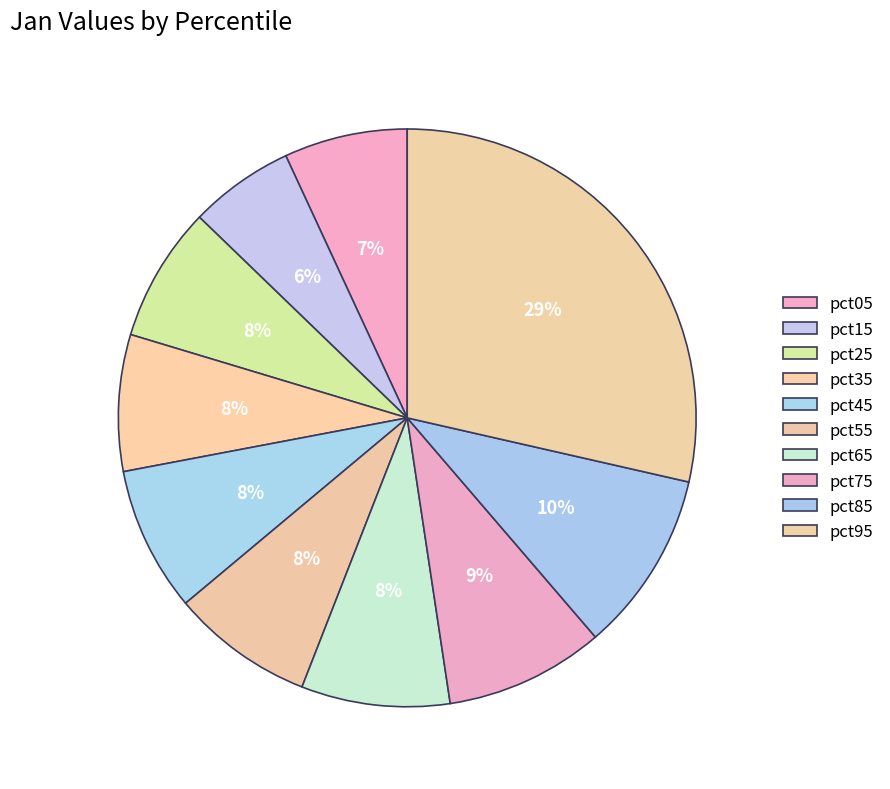

To the nearest percent, what is the difference between the largest and smallest slice percentages?

23%